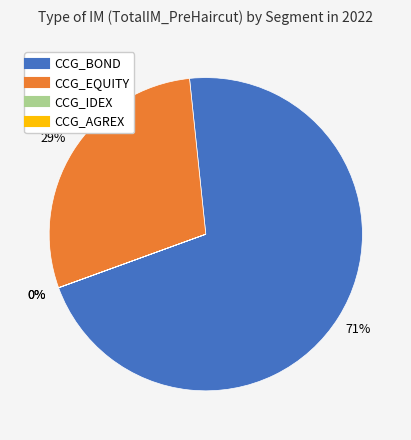

Combined, do CCG_BOND and CCG_EQUITY account for over 50%?

Yes